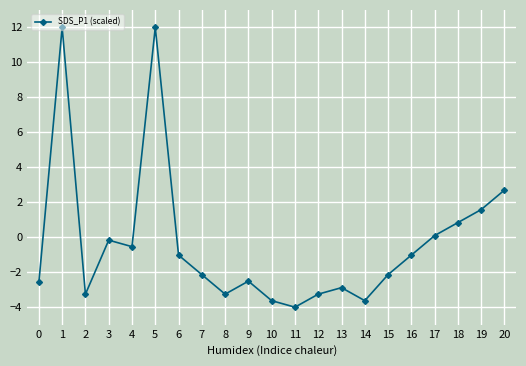

Which has a higher value, 7 or 5?

5